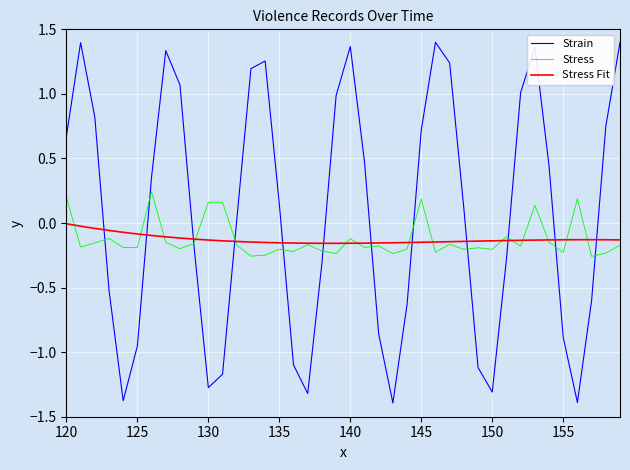

Is this an area chart (filled region under the line)?

No